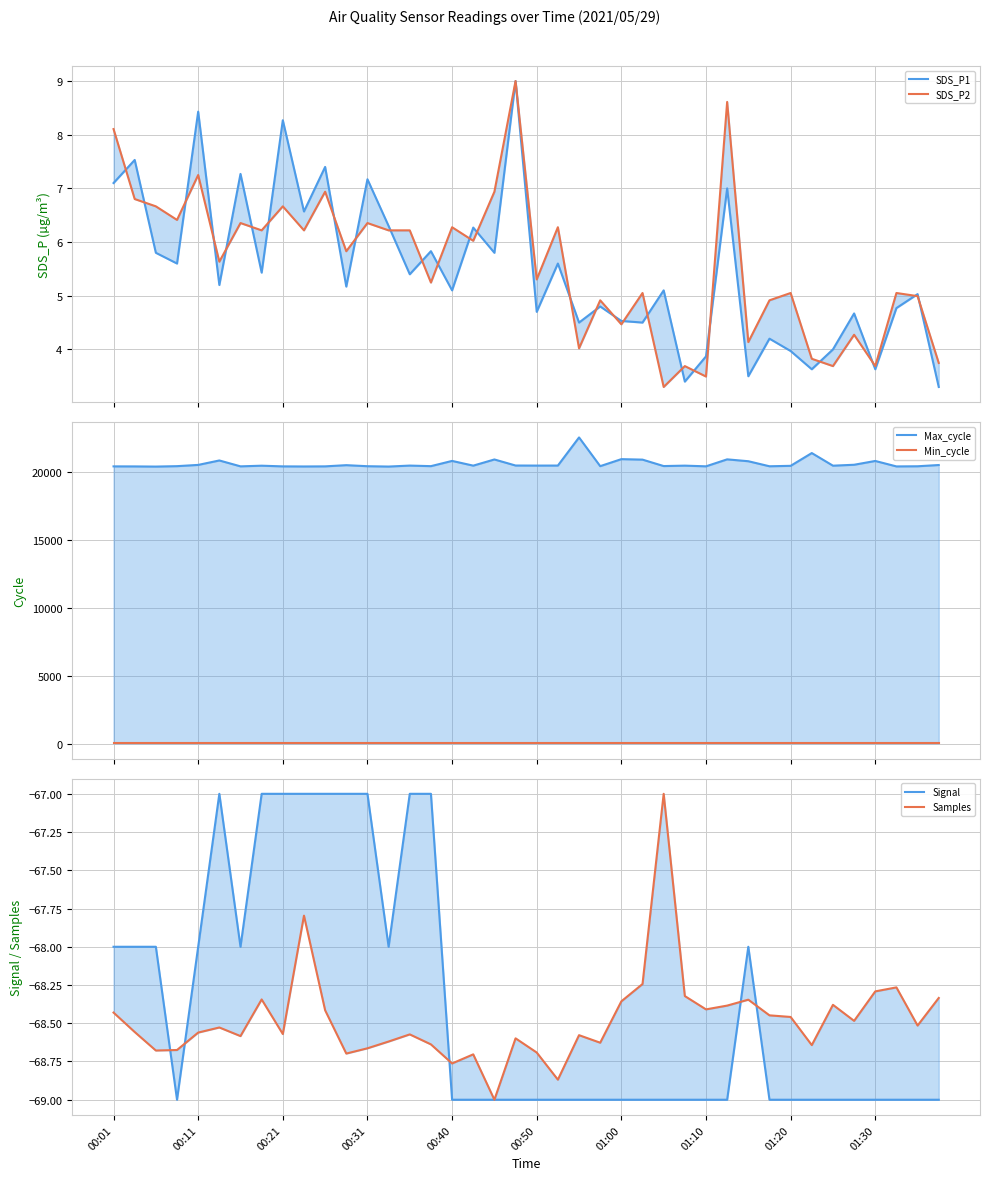

How many lines are shown in the chart?

6